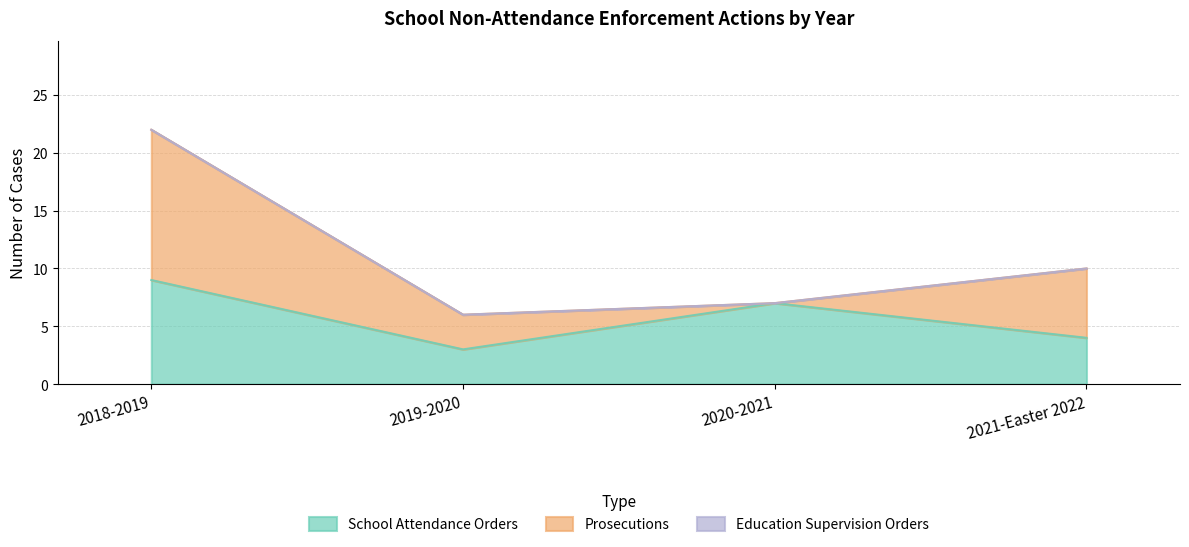

What position from the left is 2018-2019?

1